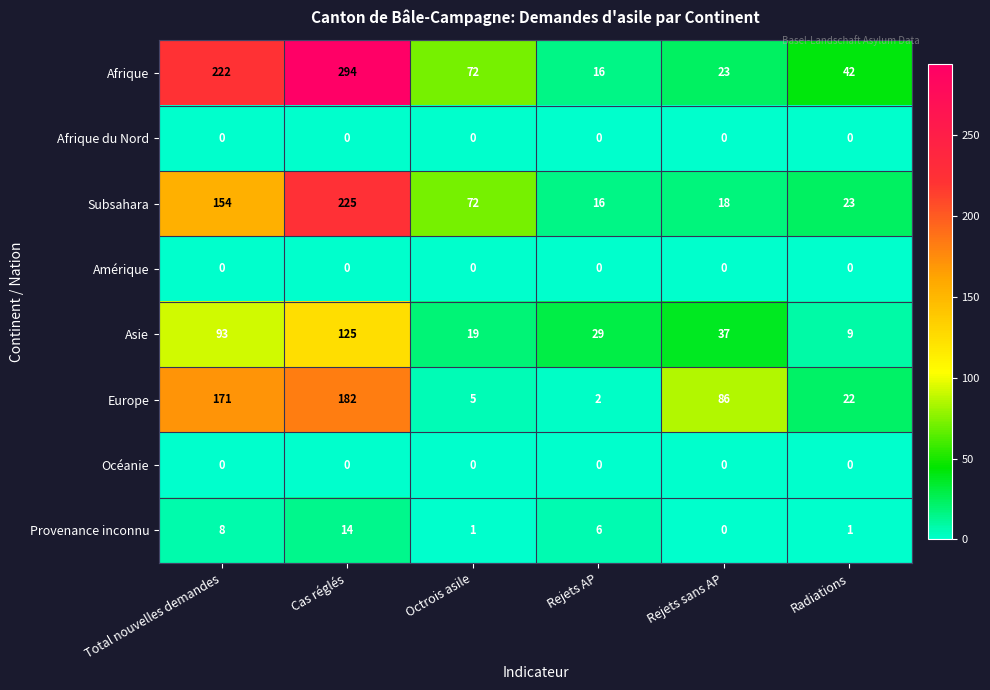

What is the total value across all series at Rejets sans AP?

164